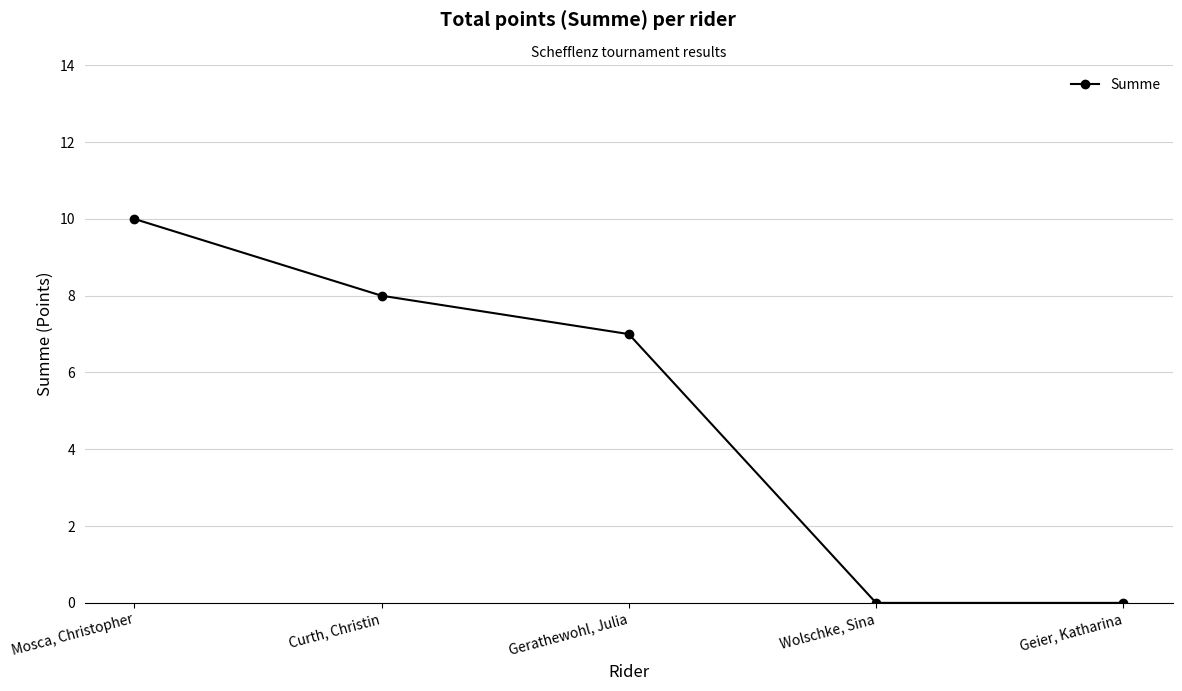

What is the label of the 4th point from the right?

Curth, Christin